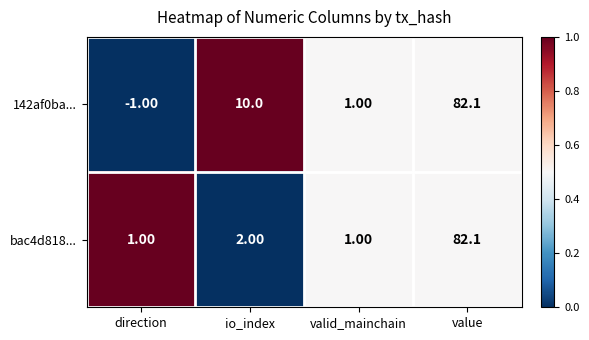

Which category has the highest value across all series?

value